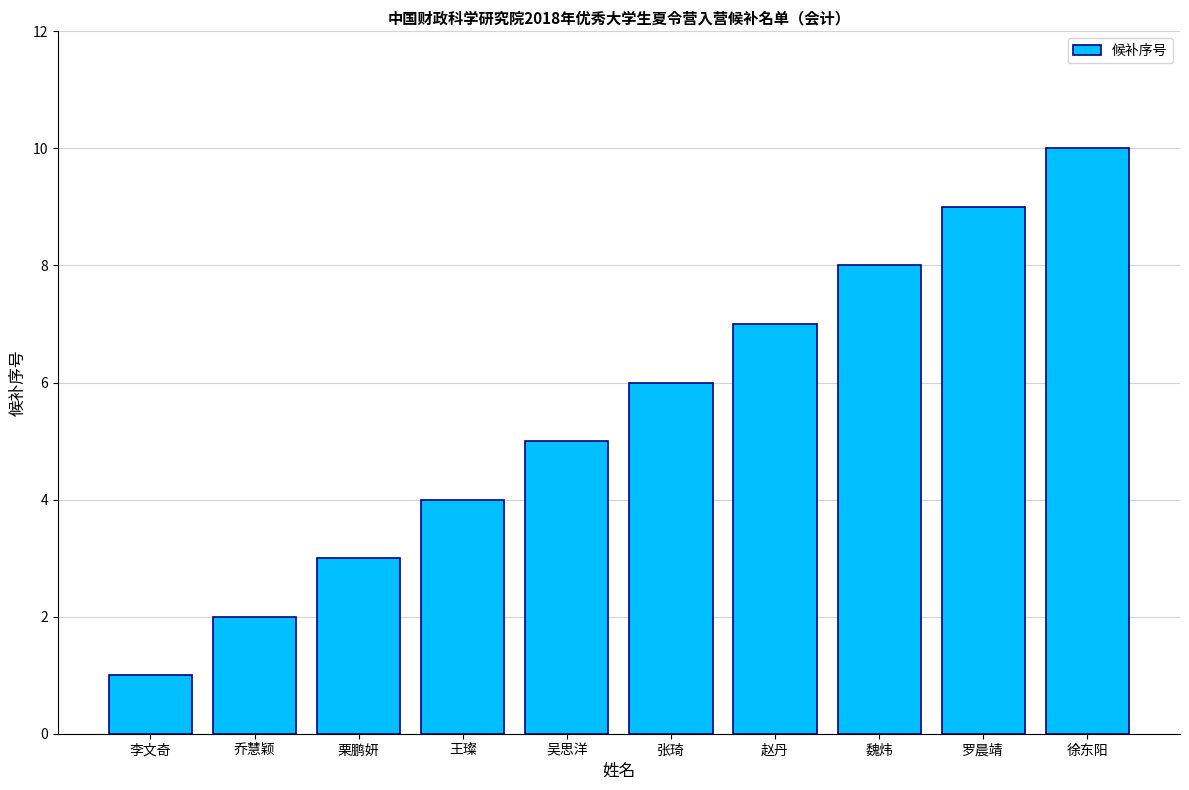

Where is the data nearest to the value 5?

吴思洋